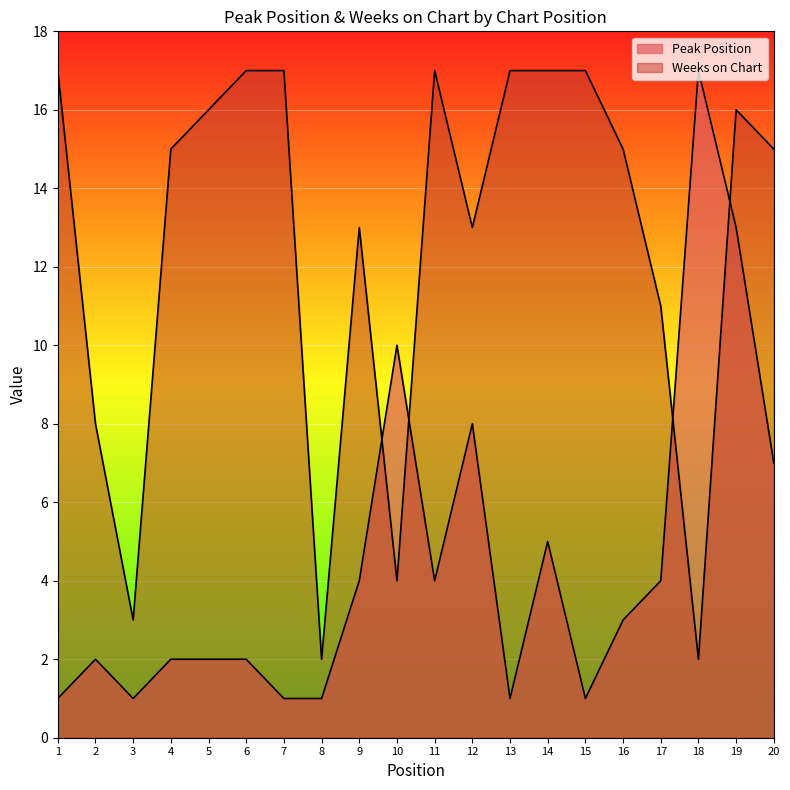

List the labels in order of Peak Position value, smallest first.

1, 3, 7, 8, 13, 15, 2, 4, 5, 6, 16, 9, 11, 17, 14, 20, 12, 10, 19, 18